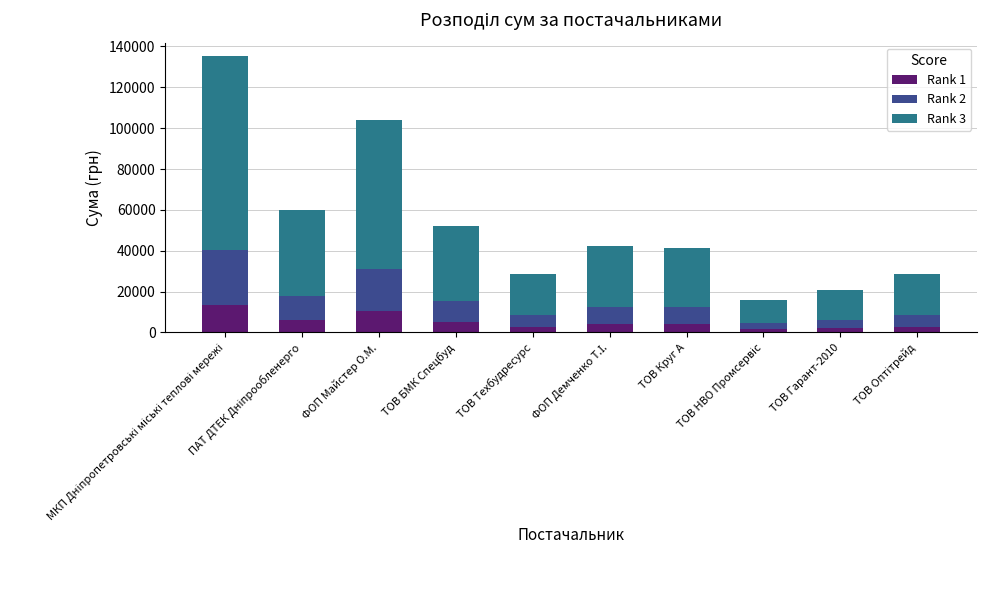

What is the sum of all Rank 1 values?

52906.5